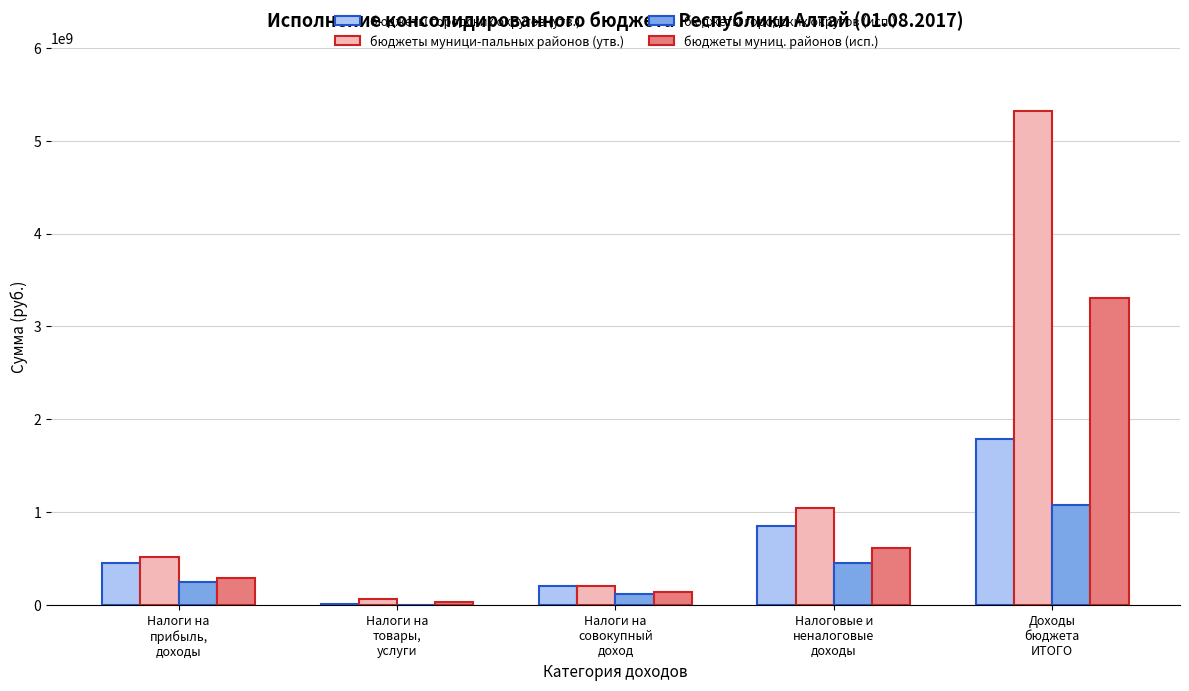

At which category does the chart reach its peak across all series?

Доходы
бюджета
ИТОГО